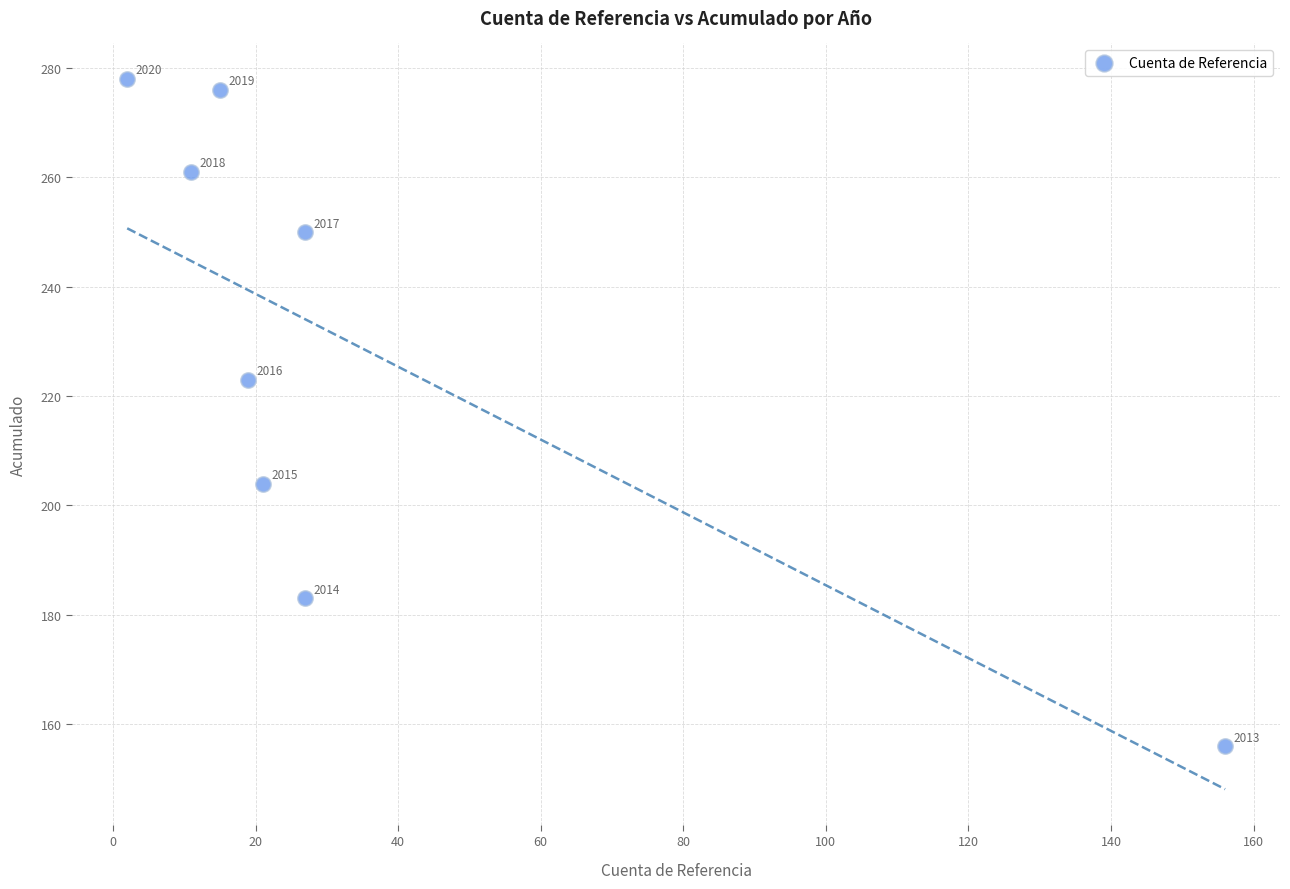

What is the range of X values (max minus min)?

154